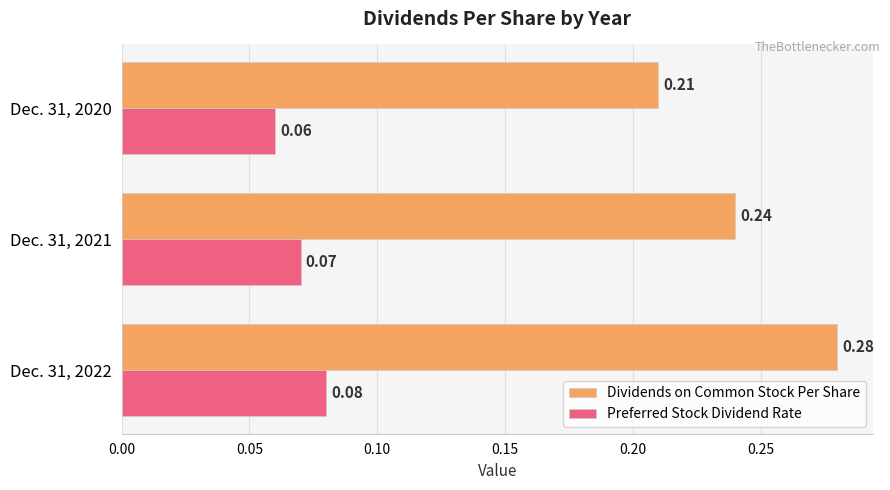

At which category is the sum across all series the highest?

Dec. 31, 2022